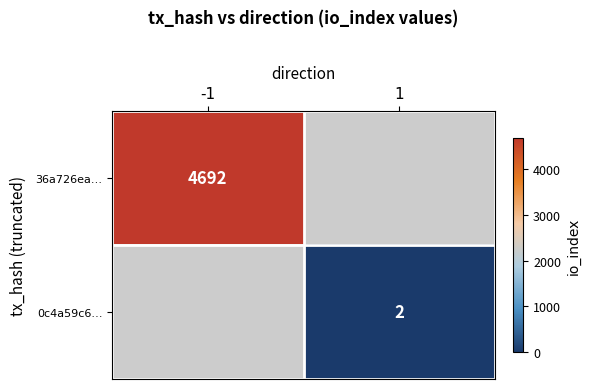

The 0c4a59c6… series shows 4 at 1. True or false?

False